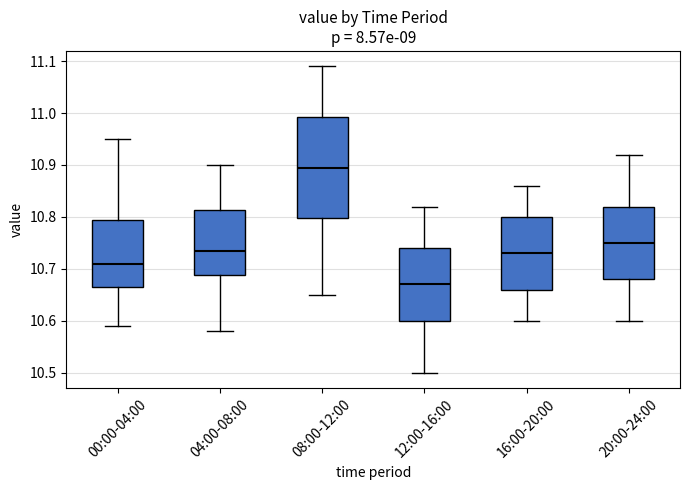

Comparing the boxes themselves (not the whiskers), which one is the tallest?

08:00-12:00